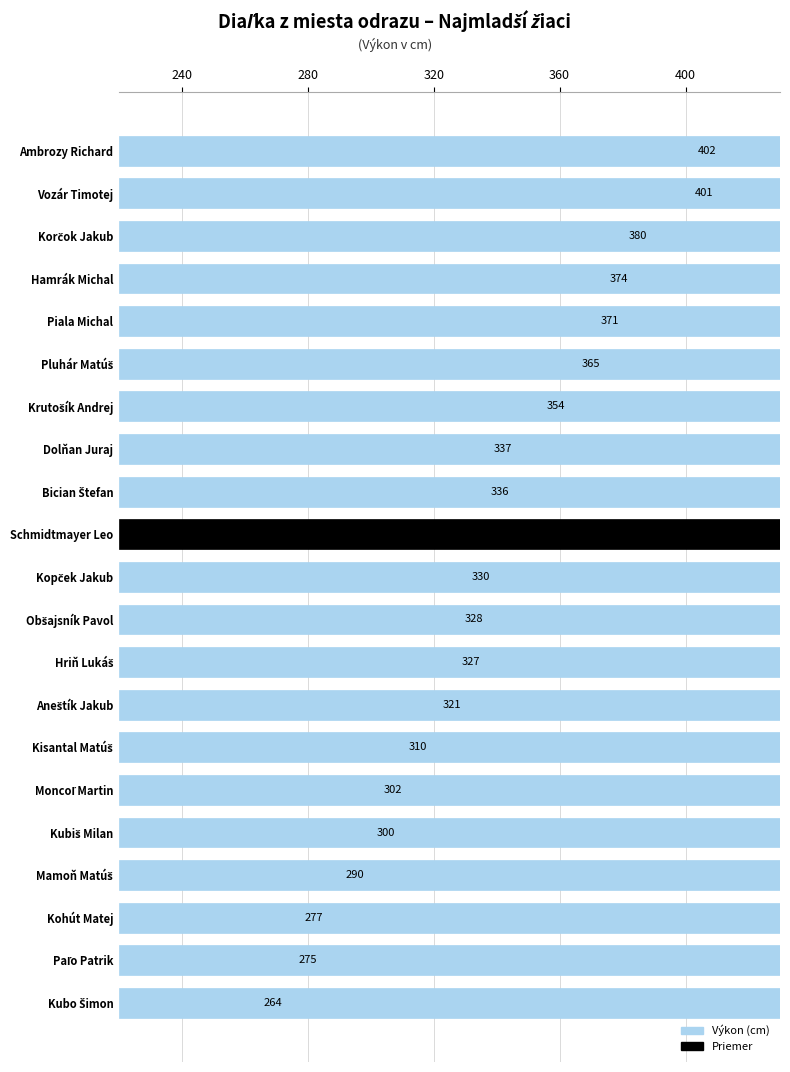

Is it true that the value at Vozár Timotej is 637?

False